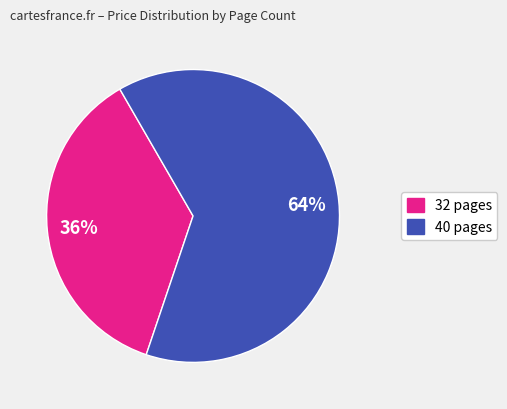

Which category has the biggest portion of the pie?

40